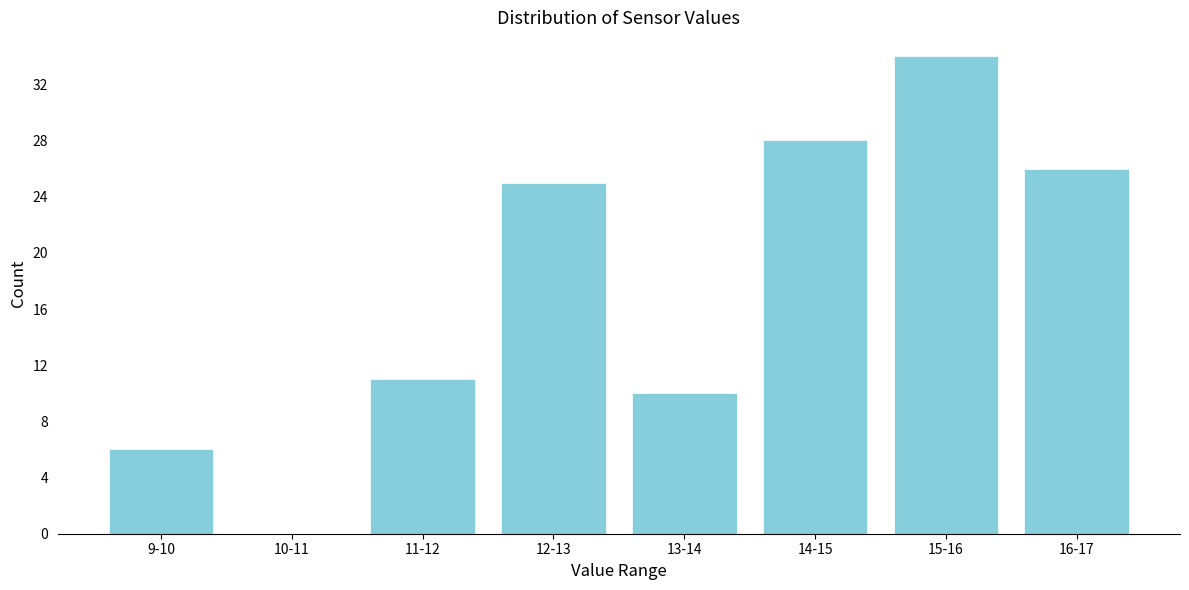

Reading right to left, what are all the values shown in this chart?

16-17=26	15-16=34	14-15=28	13-14=10	12-13=25	11-12=11	10-11=0	9-10=6